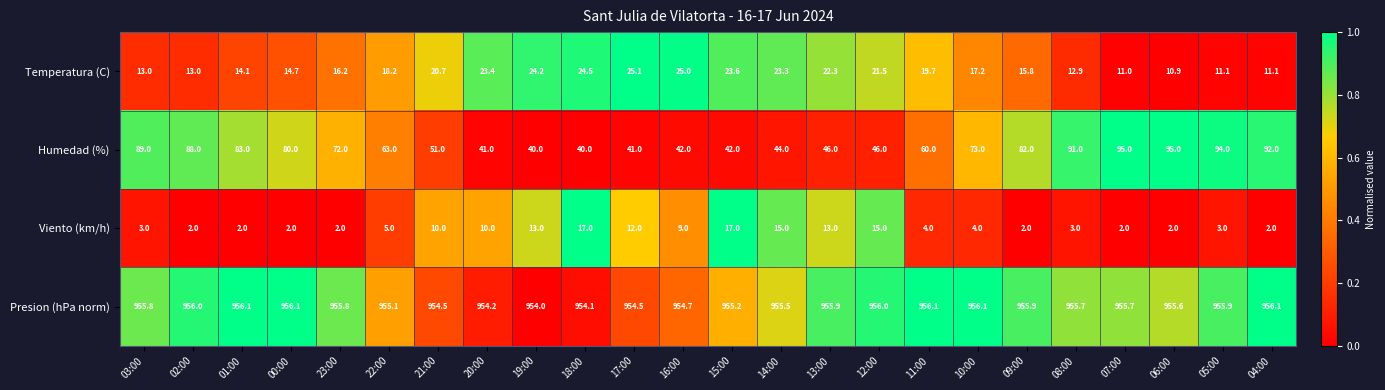

What is the sum of the Presion (hPa norm) values at 00:00 and 14:00?

1911.6